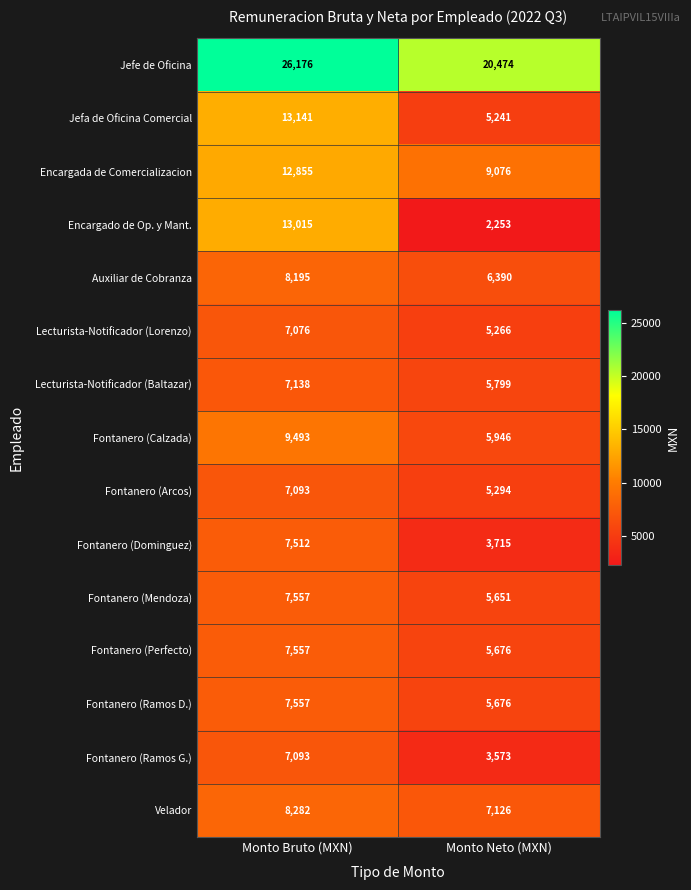

Which category has the lowest value across all series?

Monto Neto (MXN)